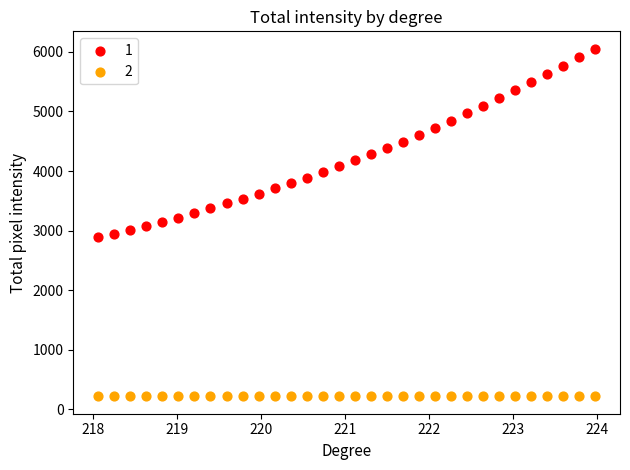

Across all data points, what is the range of Y values (max minus min)?

5835.9